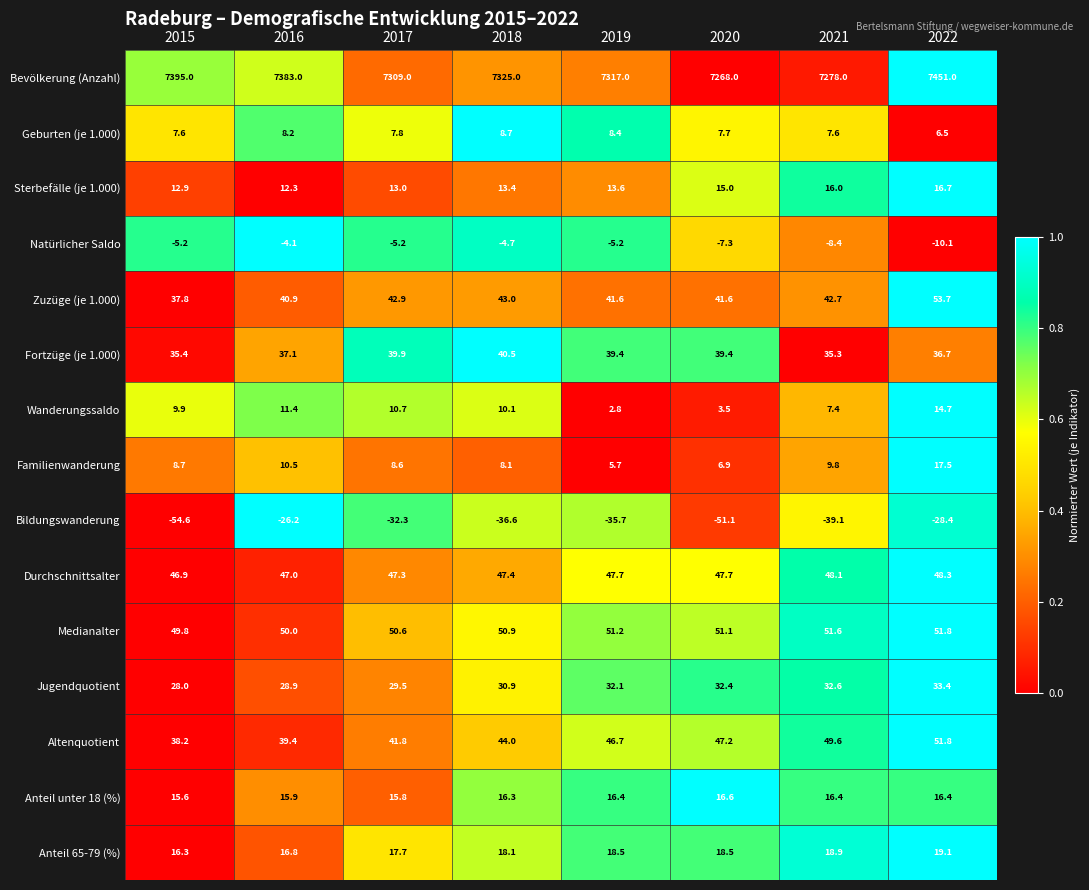

Rank the categories by Bildungswanderung value from lowest to highest.

2015, 2020, 2021, 2018, 2019, 2017, 2022, 2016